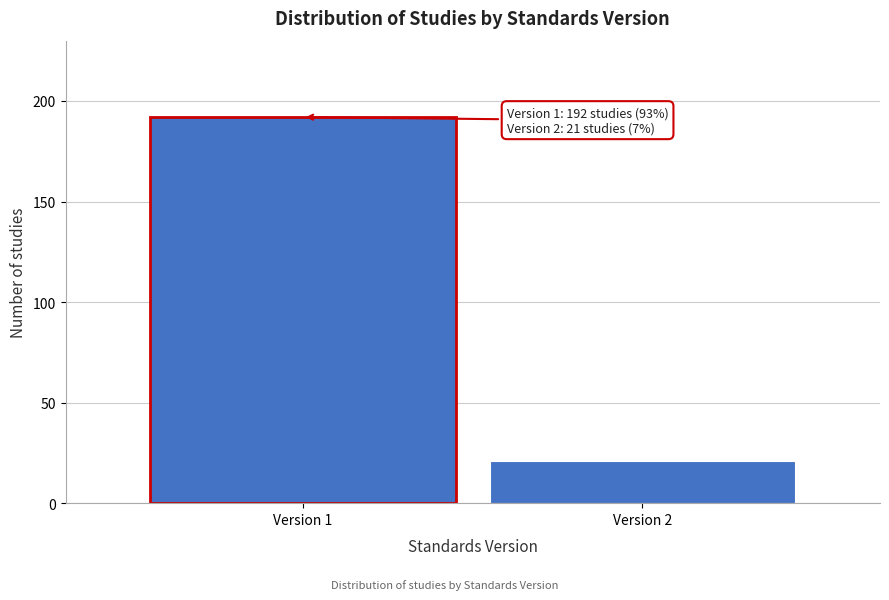

Reading right to left, what are all the values shown in this chart?

21	192